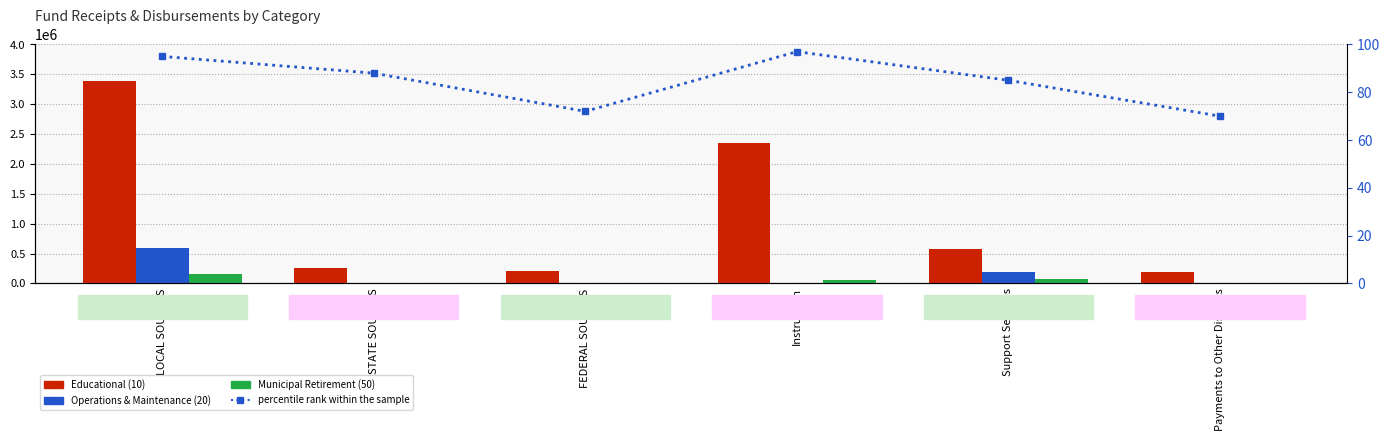

List the labels in order of Operations & Maintenance (20) value, largest first.

LOCAL SOURCES, Support Services, STATE SOURCES, FEDERAL SOURCES, Instruction, Payments to Other Districts